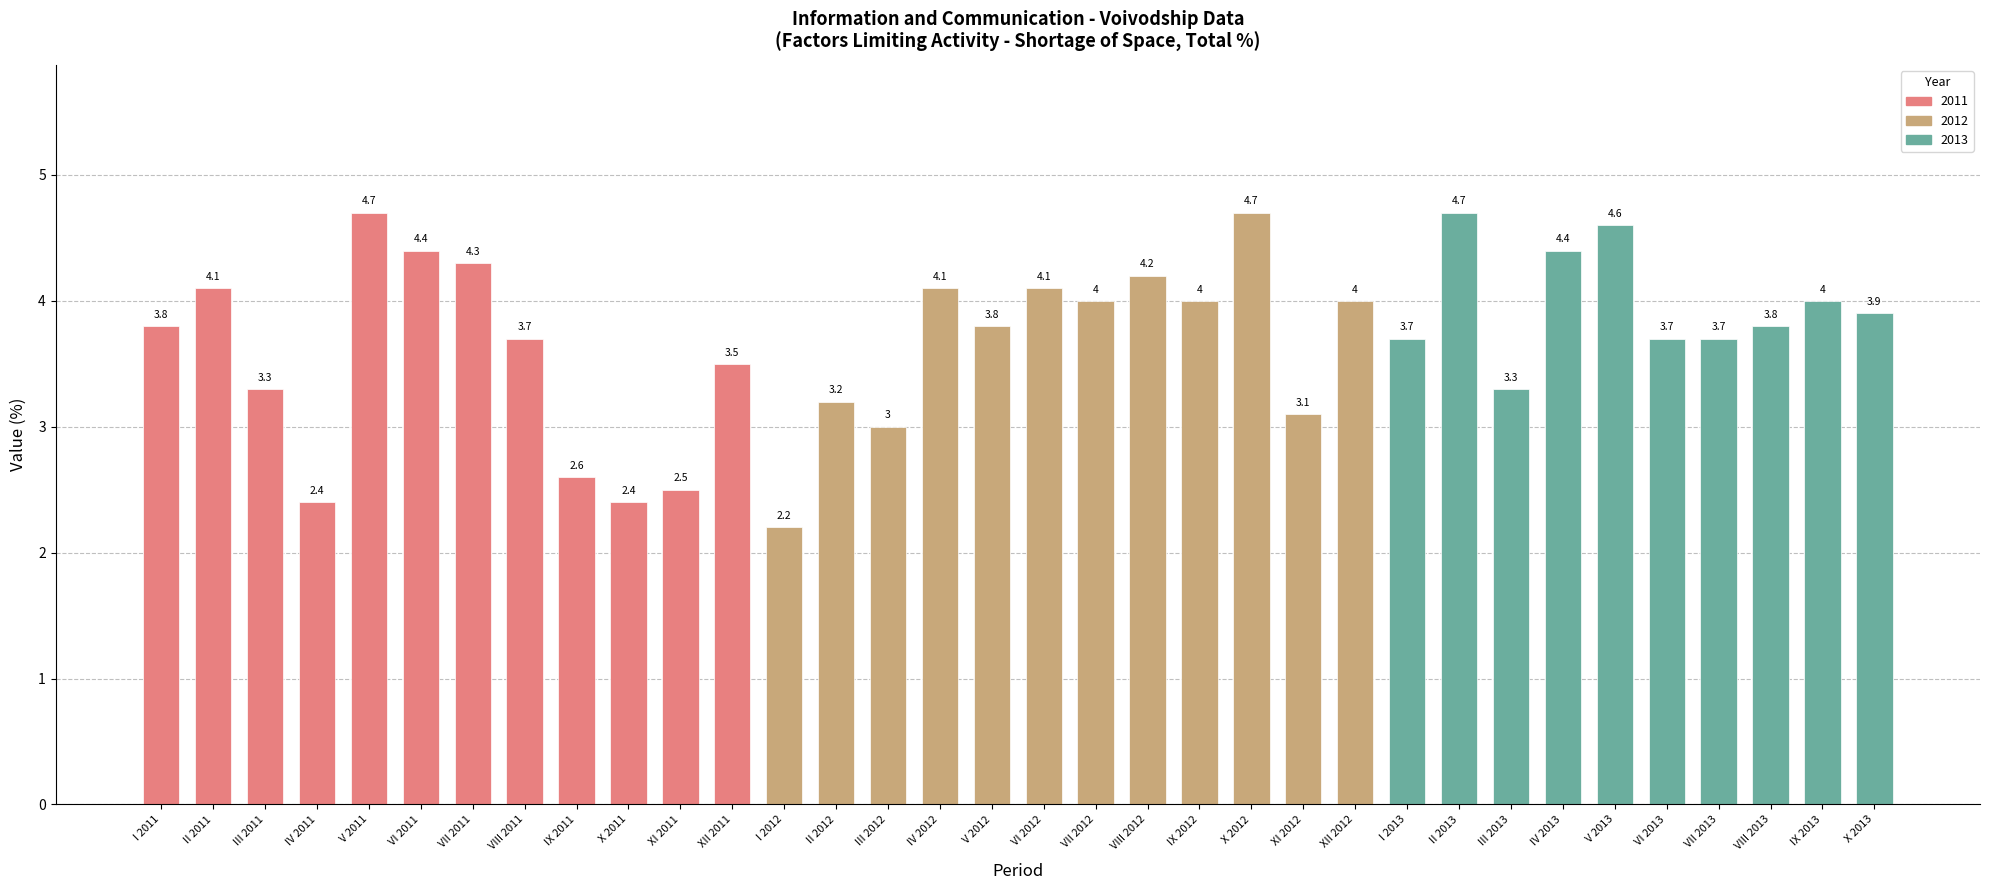

Where is the data nearest to the value 3?

III 2012